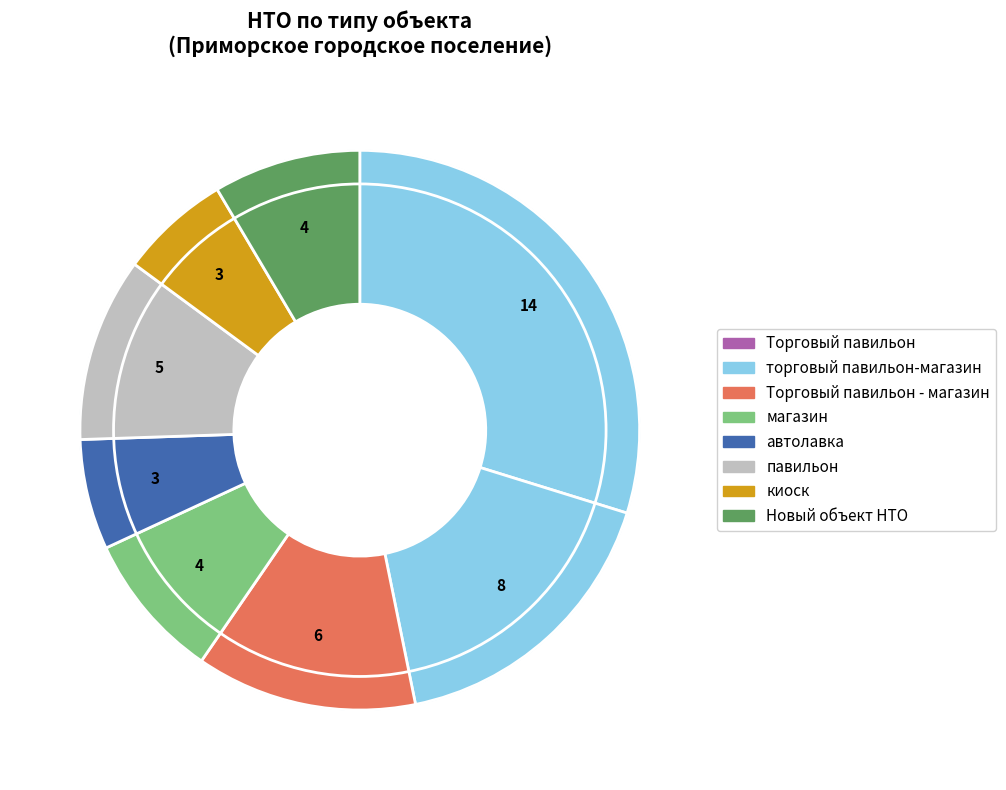

Does any single category account for the majority?

No